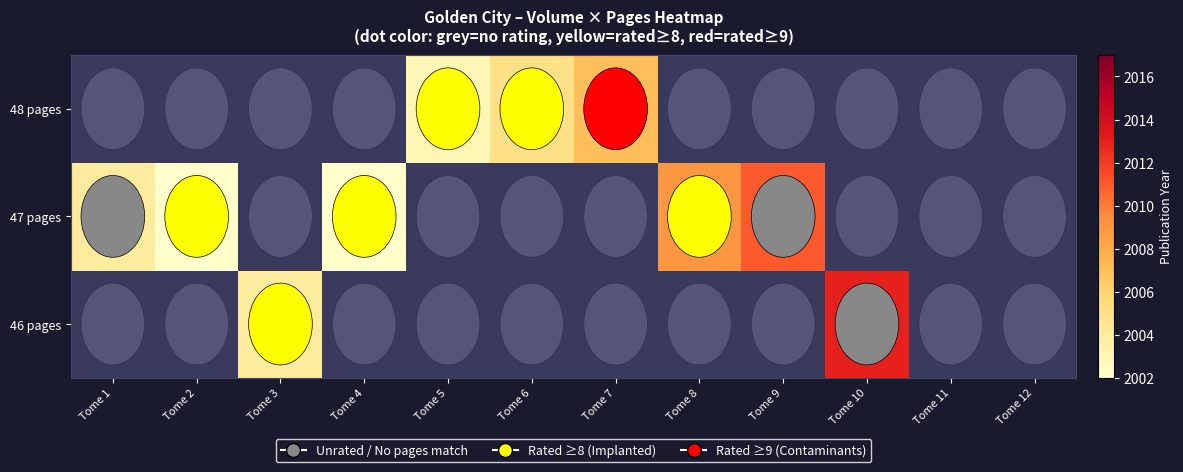

What is the smallest value displayed?

2002.0